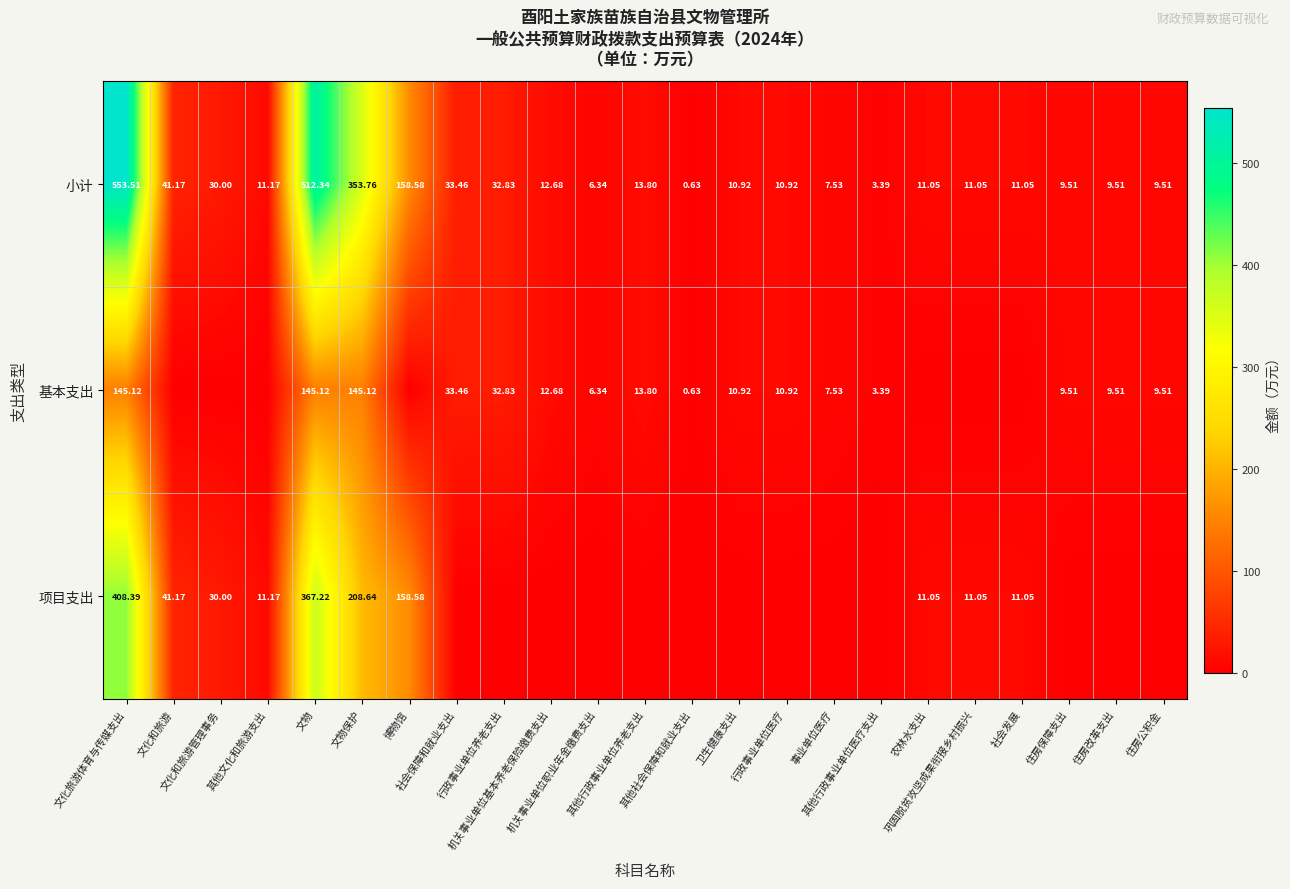

Which category has the highest value in the 基本支出 series?

文化旅游体育与传媒支出